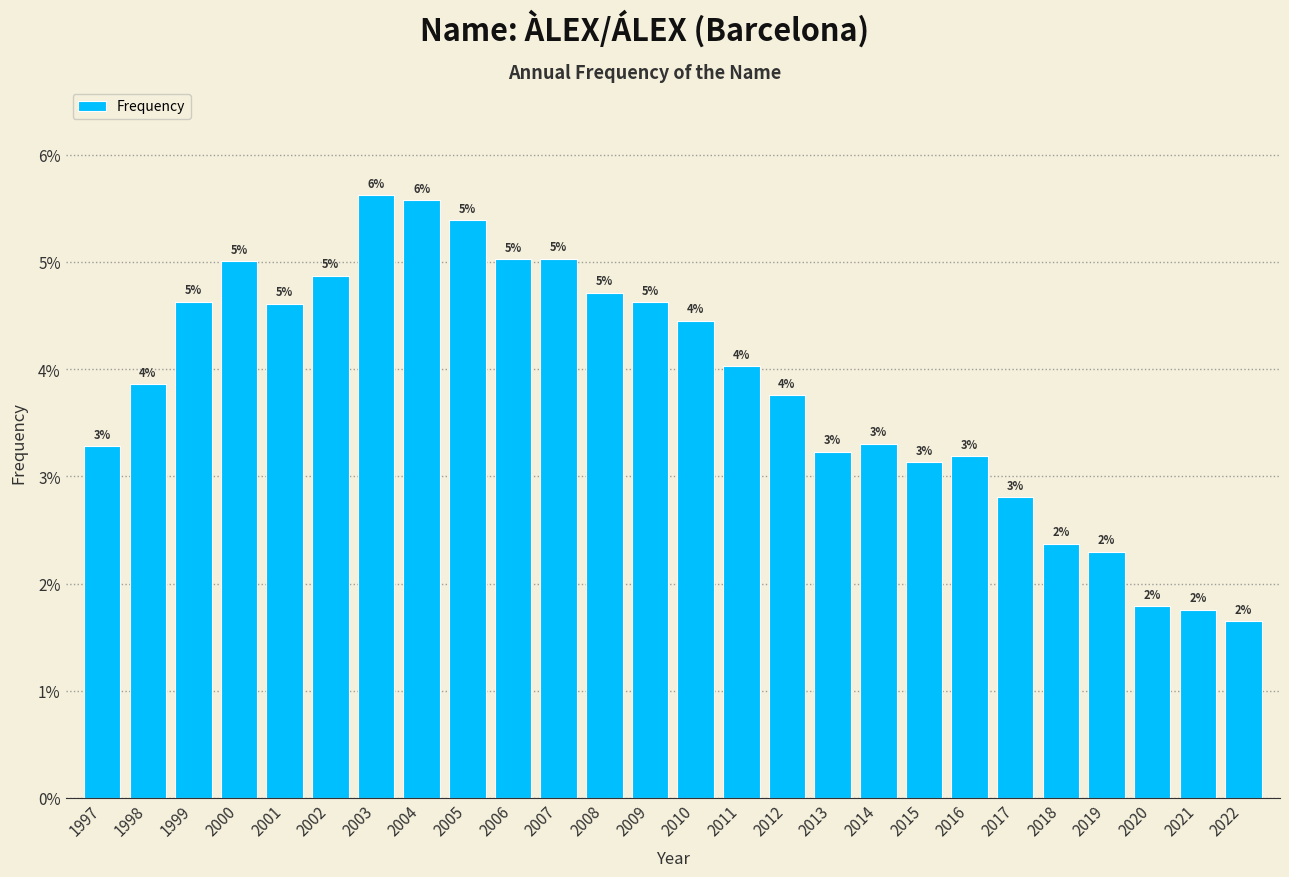

What is the difference between the maximum and minimum values?

4.0